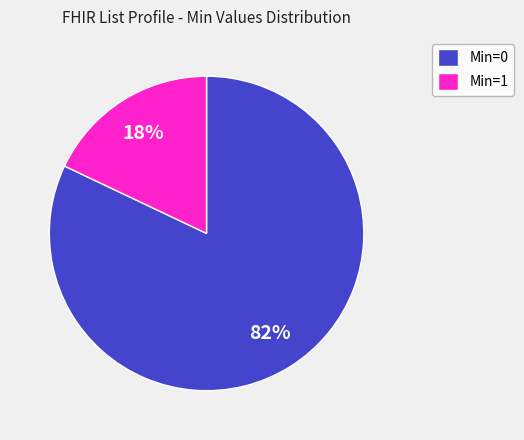

The Min=1 slice represents 30% of the pie. True or false?

False